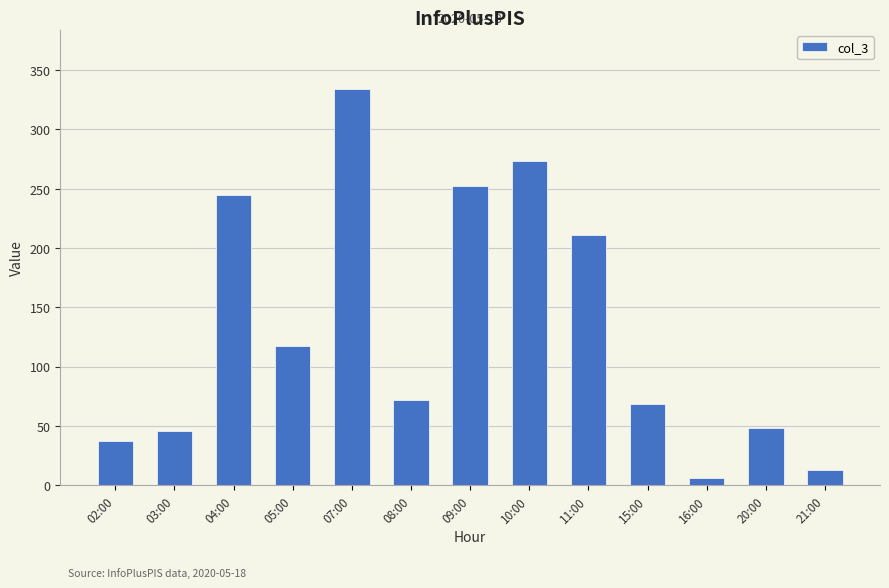

What is the sum of all values?

1722